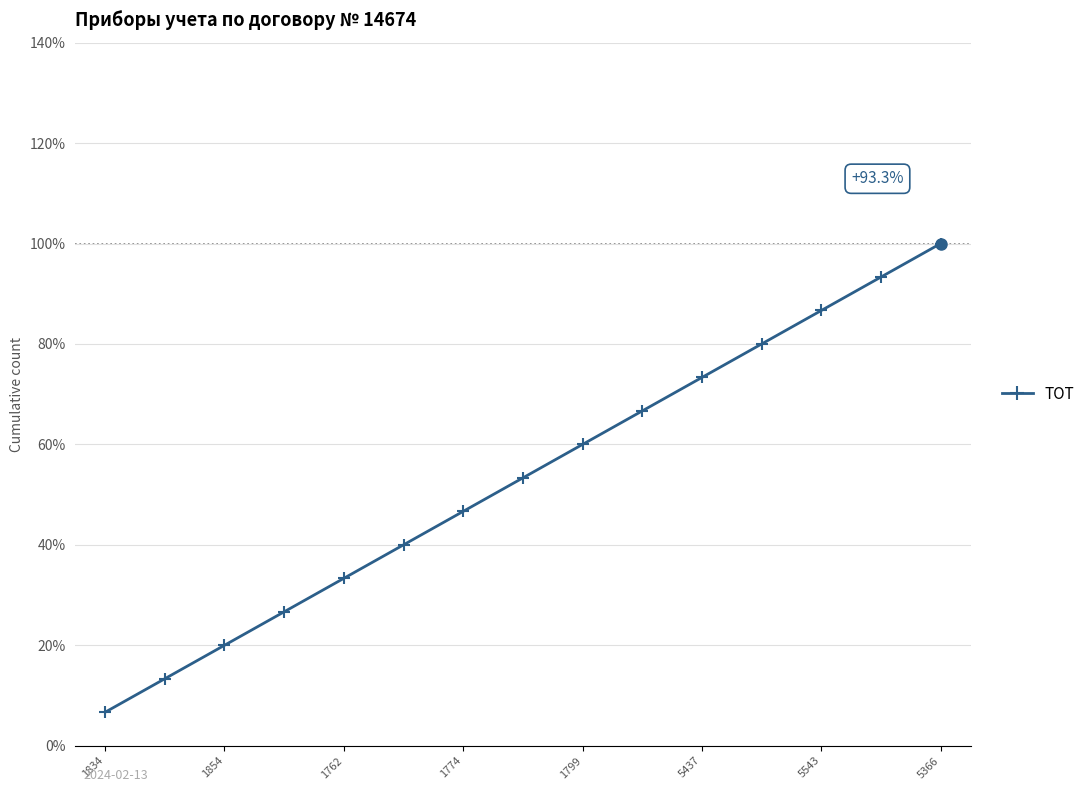

True or false: the data has more than 1 interior local peaks.

False